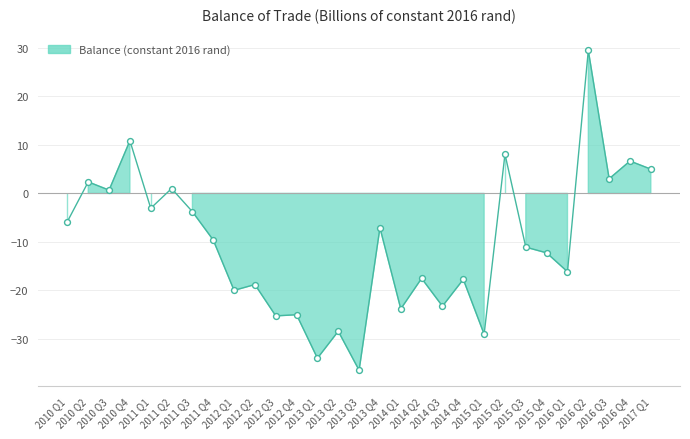

Between 2011 Q3 and 2010 Q4, which is larger?

2010 Q4